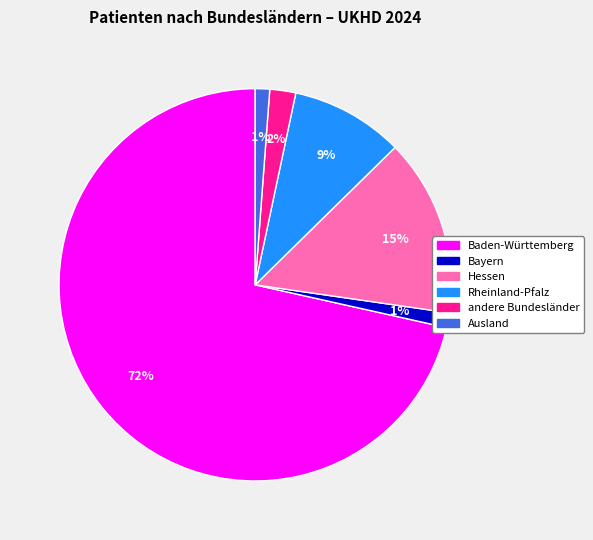

Count the number of slices in the pie.

6